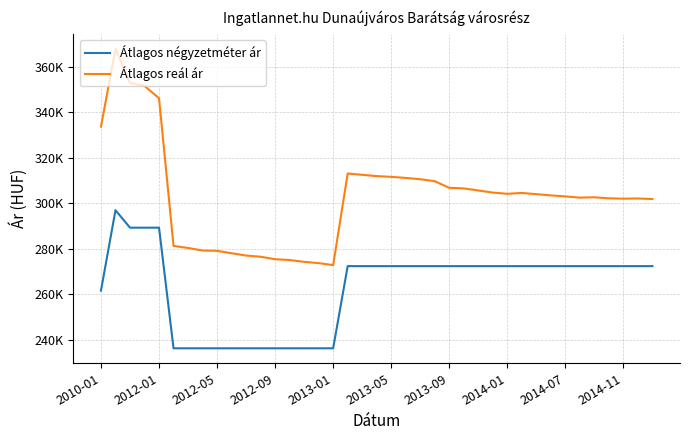

Reading left to right, extract all data points from this chart.

Átlagos négyzetméter ár: 261538	296923	289230	289230	289230	236153	236153	236153	236153	236153	236153	236153	236153	236153	236153	236153	236153	272307	272307	272307	272307	272307	272307	272307	272307	272307	272307	272307	272307	272307	272307	272307	272307	272307	272307	272307	272307	272307	272307
Átlagos reál ár: 333710	367932	352963	351605	346184	281210	280305	279182	279033	277993	276962	276449	275356	274994	274200	273626	272769	313058	312489	311923	311600	311118	310556	309678	306761	306527	305594	304667	304129	304513	303975	303440	302982	302449	302601	302146	301995	302070	301843